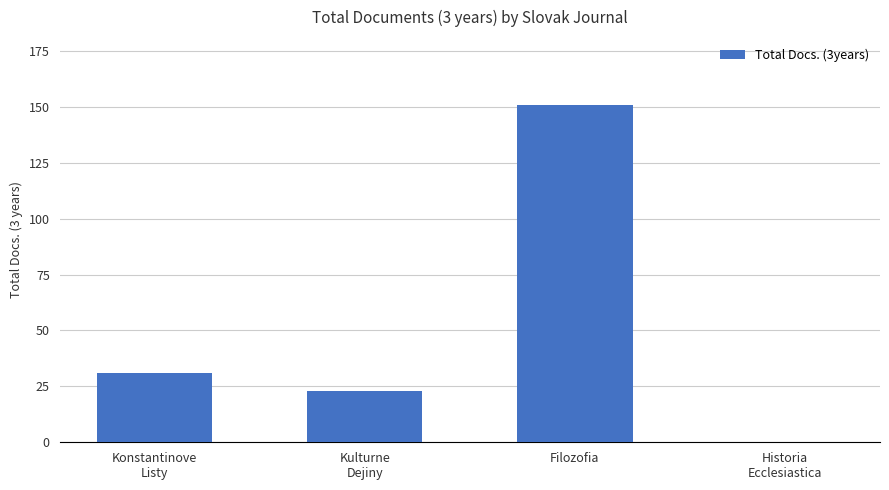

Count the number of categories in the chart.

4